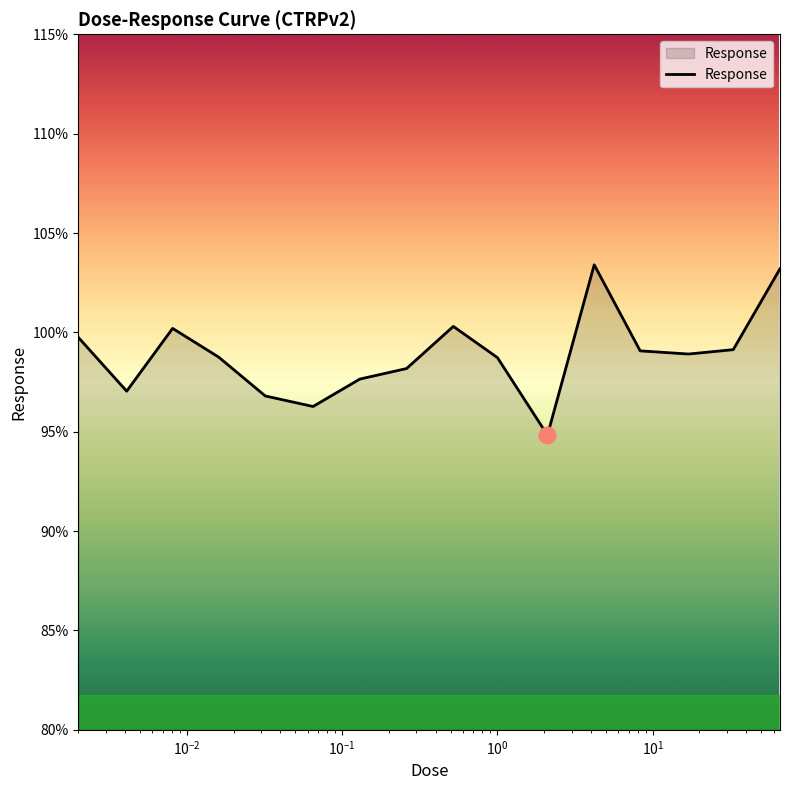

What is the difference between the second highest and minimum values?

8.4